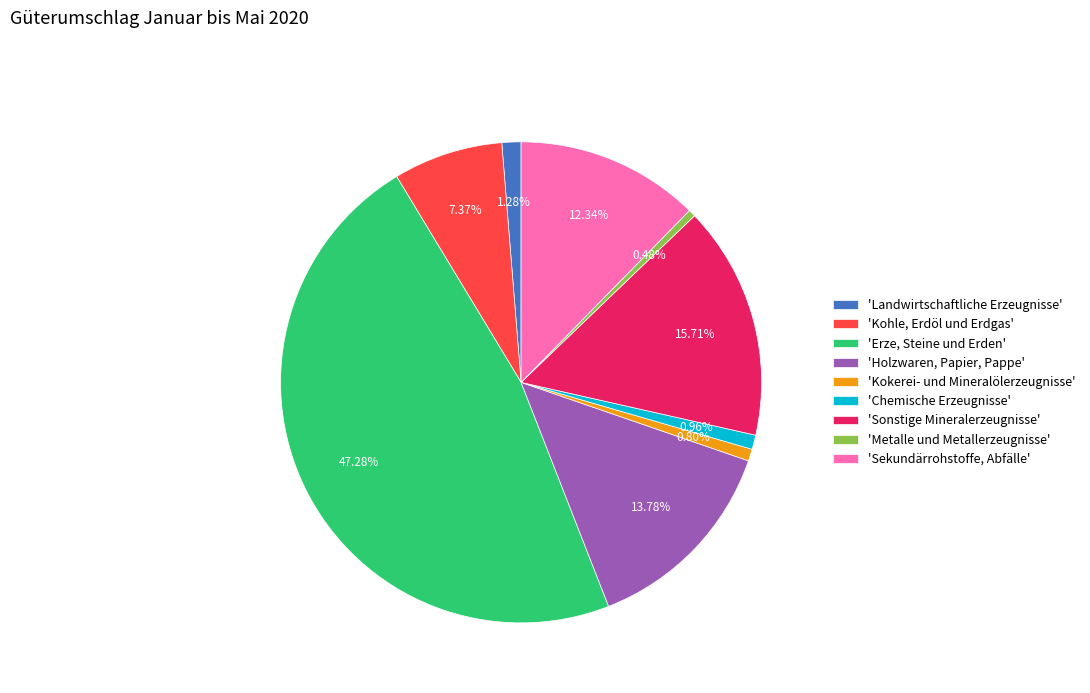

Is there any slice that represents more than half of the pie?

No